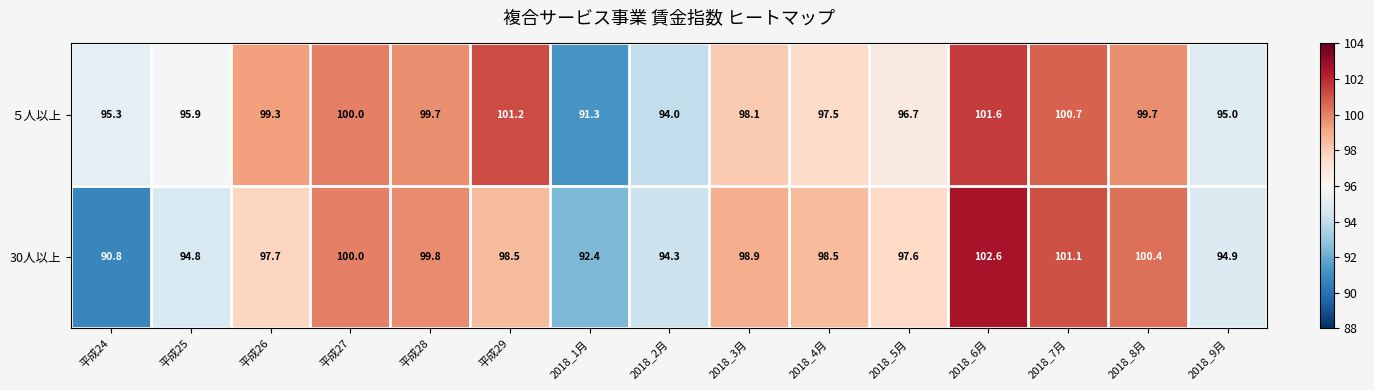

Which series has the largest total across all categories?

５人以上